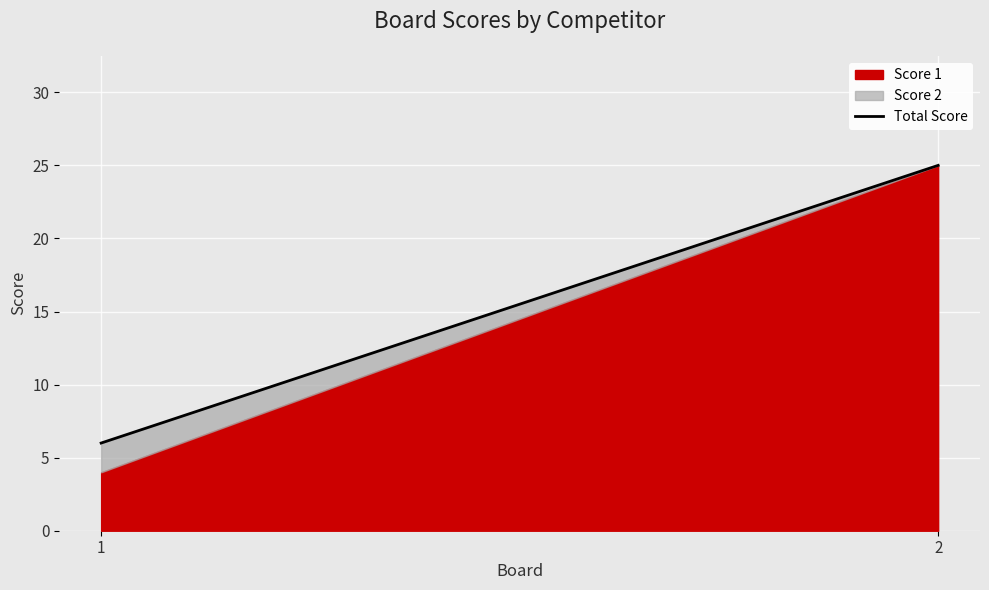

What is the difference between the maximum and minimum values?

19